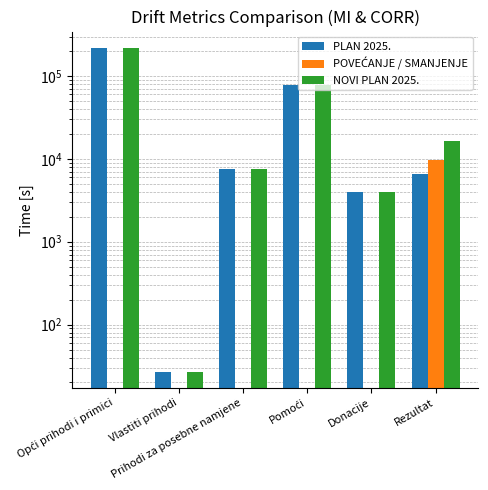

Between Vlastiti prihodi and Donacije, which series saw the biggest shift?

PLAN 2025.